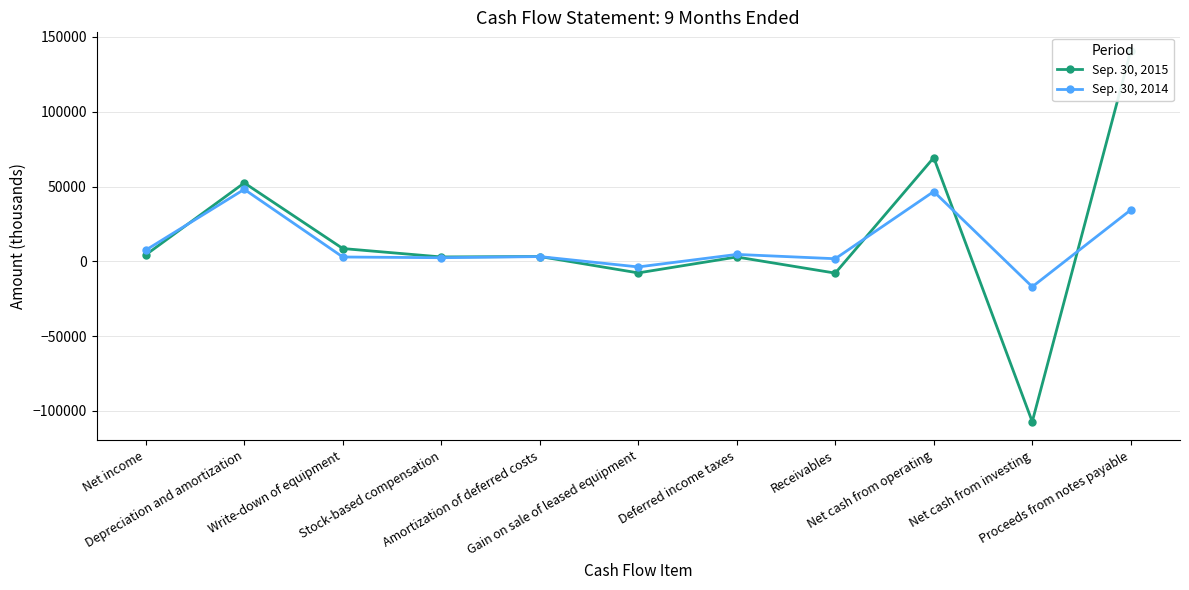

What is the sum of the Sep. 30, 2015 values at Deferred income taxes and Net cash from investing?

-104203